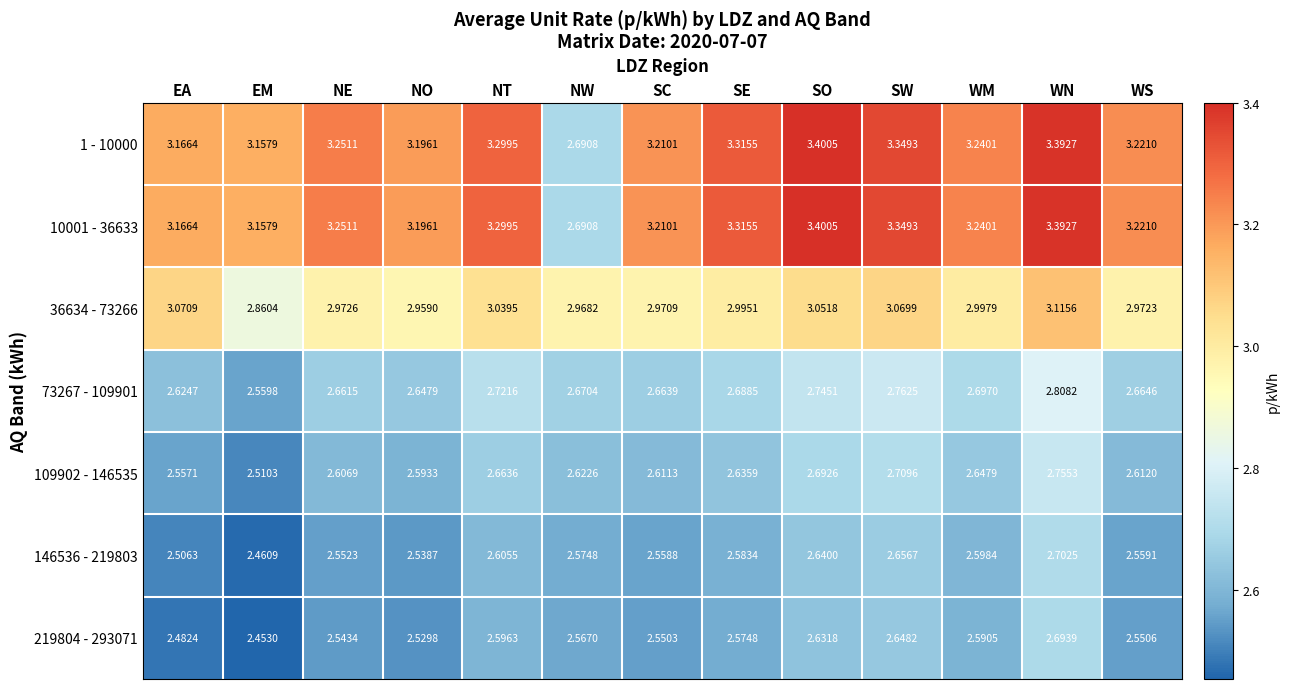

What is the difference between the highest and lowest values at WM?

0.6